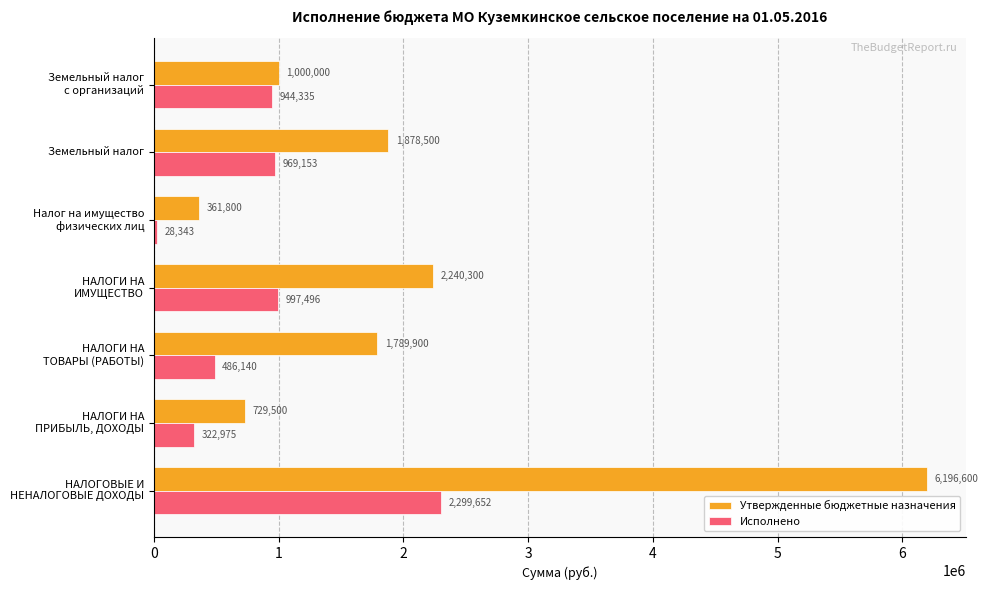

What is the average value of the Утвержденные бюджетные назначения series?

2028085.7